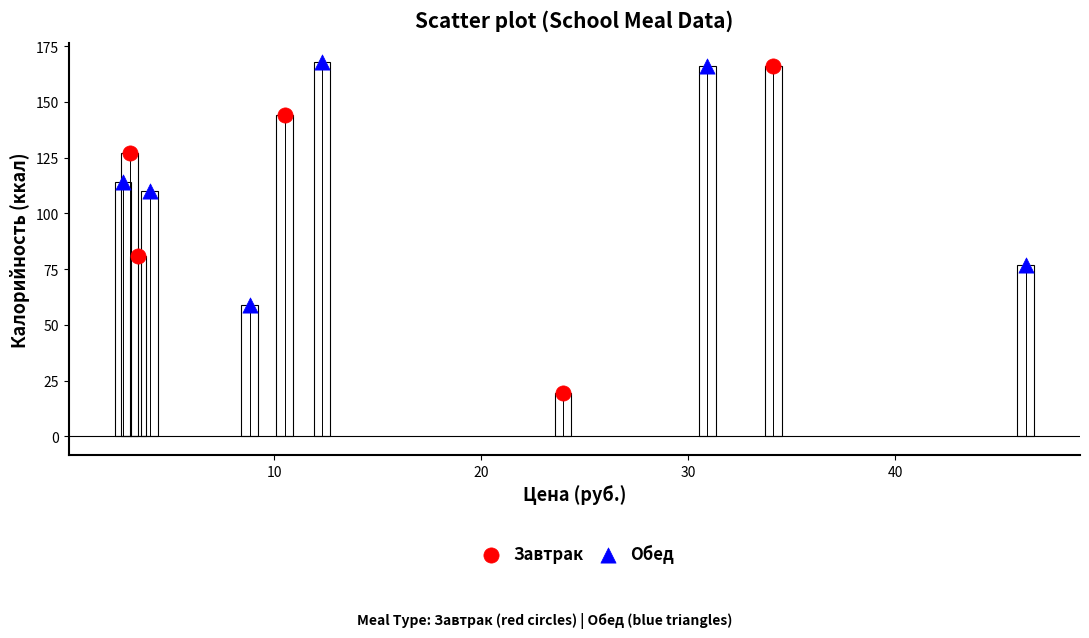

What are all the series names shown in the legend?

Завтрак, Обед